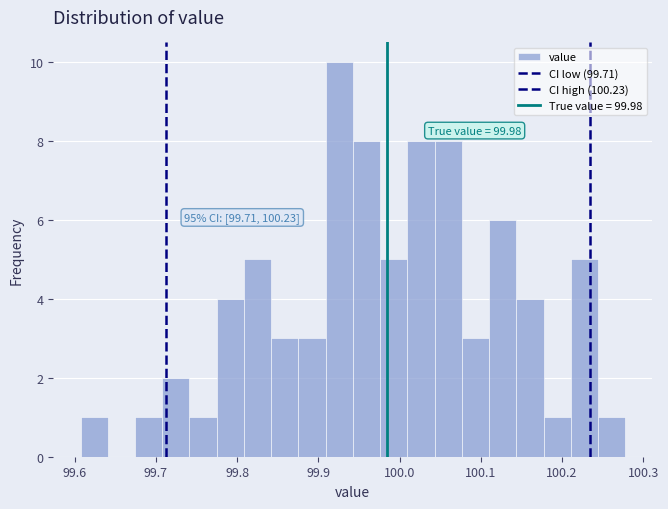

Around what value on the x-axis is the tallest bar? Give the approximate position of its centre, as read against the axis.

99.93